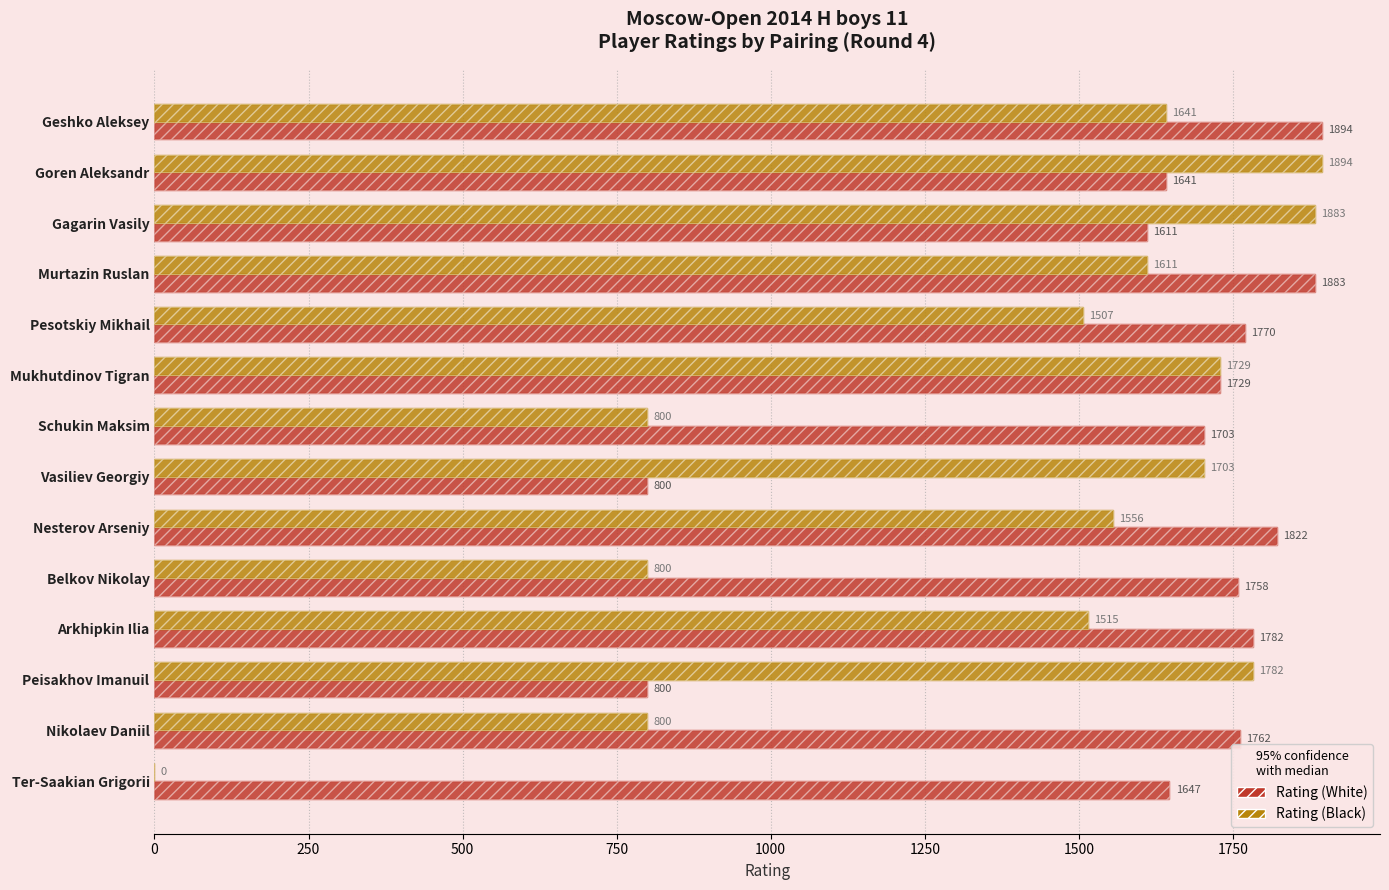

True or false: Rating (Black) has a value of -1056 at Ter-Saakian Grigorii.

False